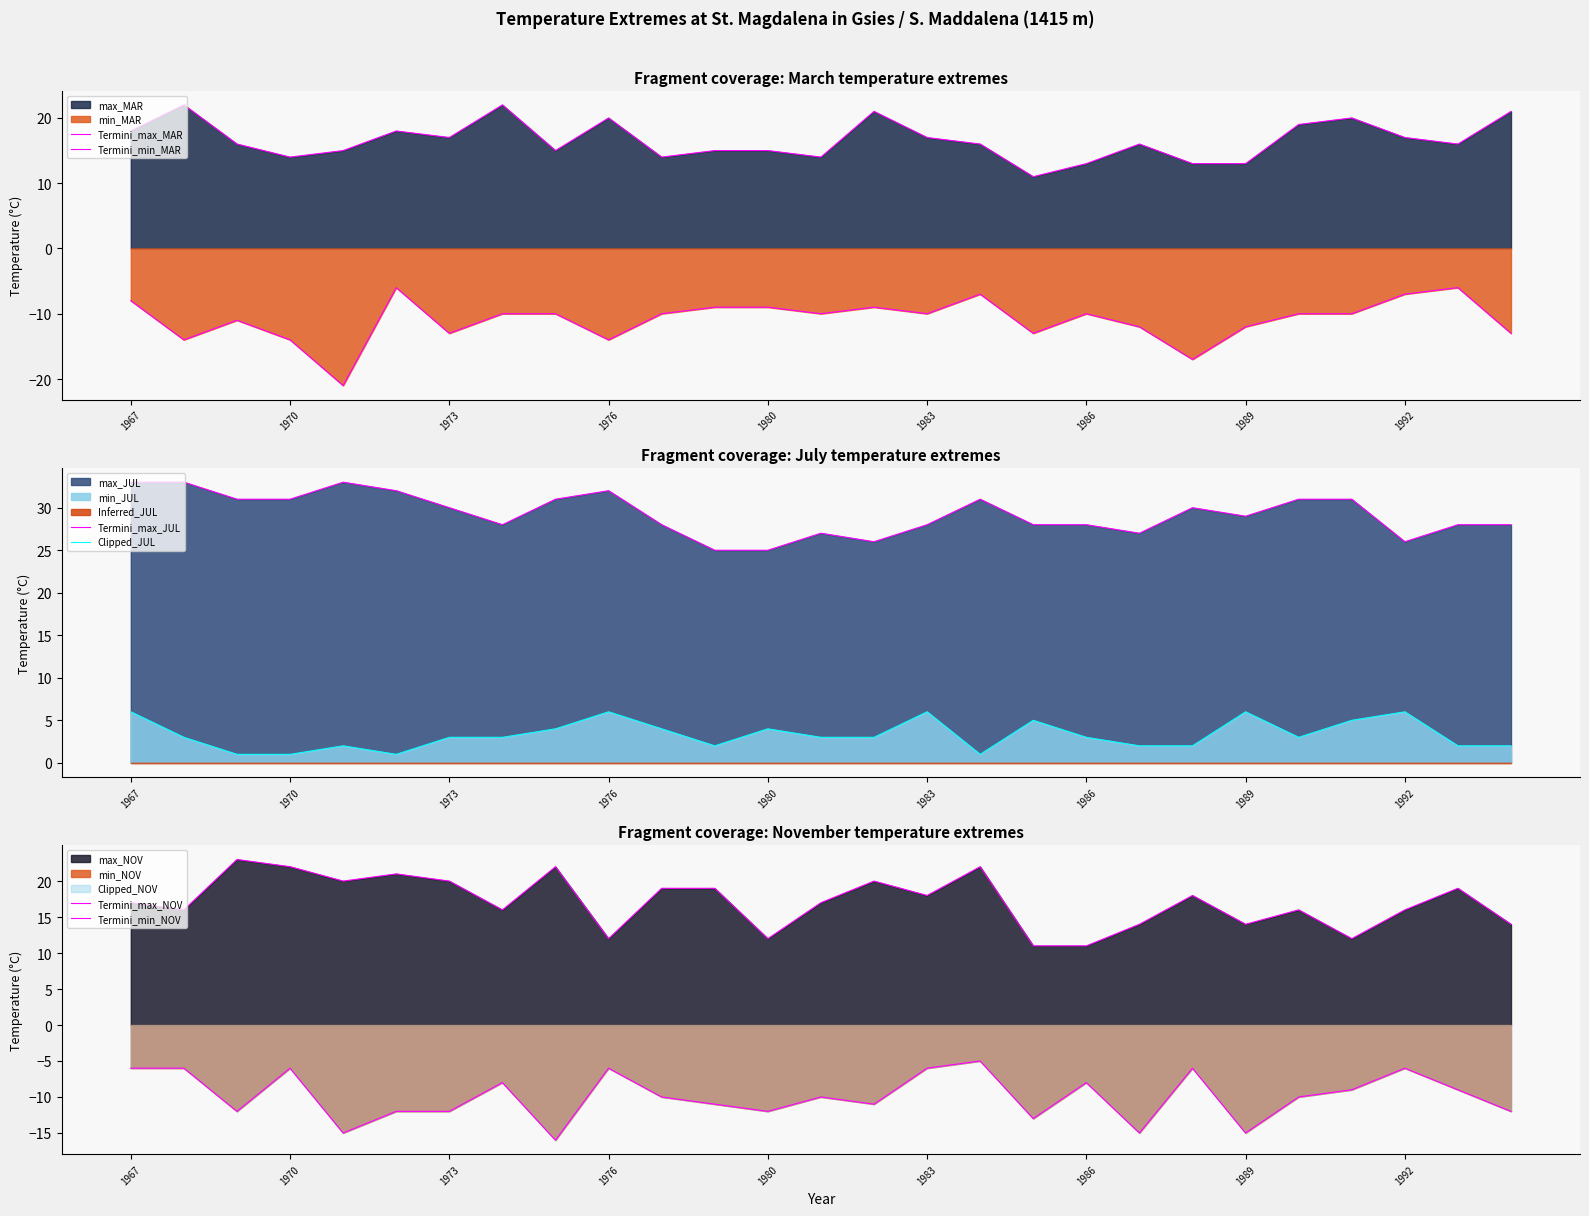

True or false: Termini_max_JUL and Clipped_JUL intersect in this chart.

False